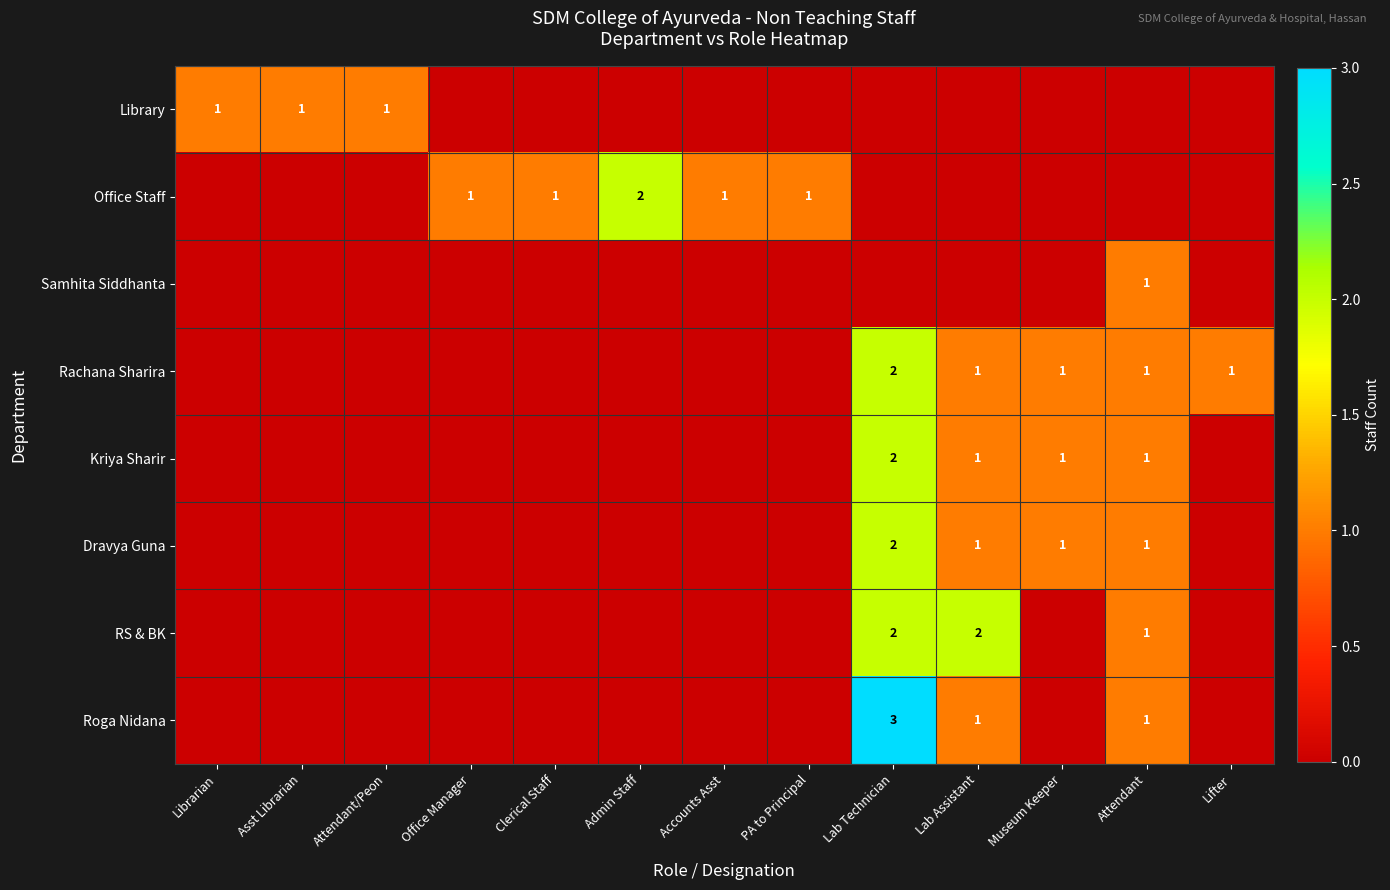

True or false: Roga Nidana has a value of 0 at Lab Assistant.

False